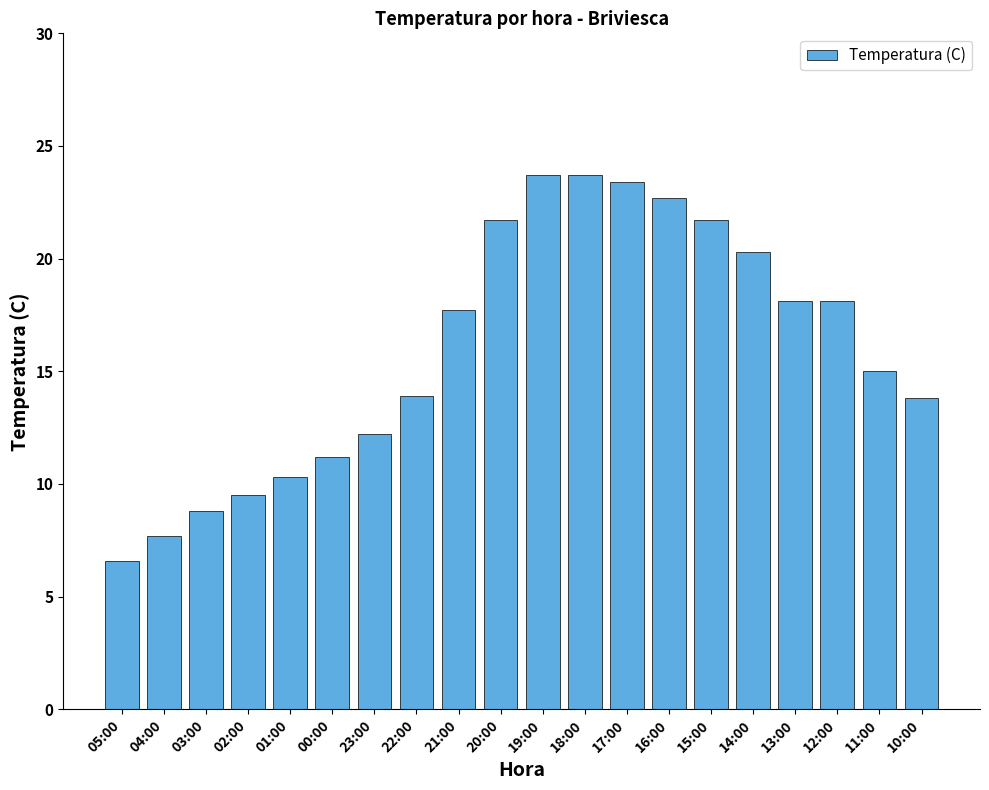

What is the label of the 18th bar from the right?

03:00